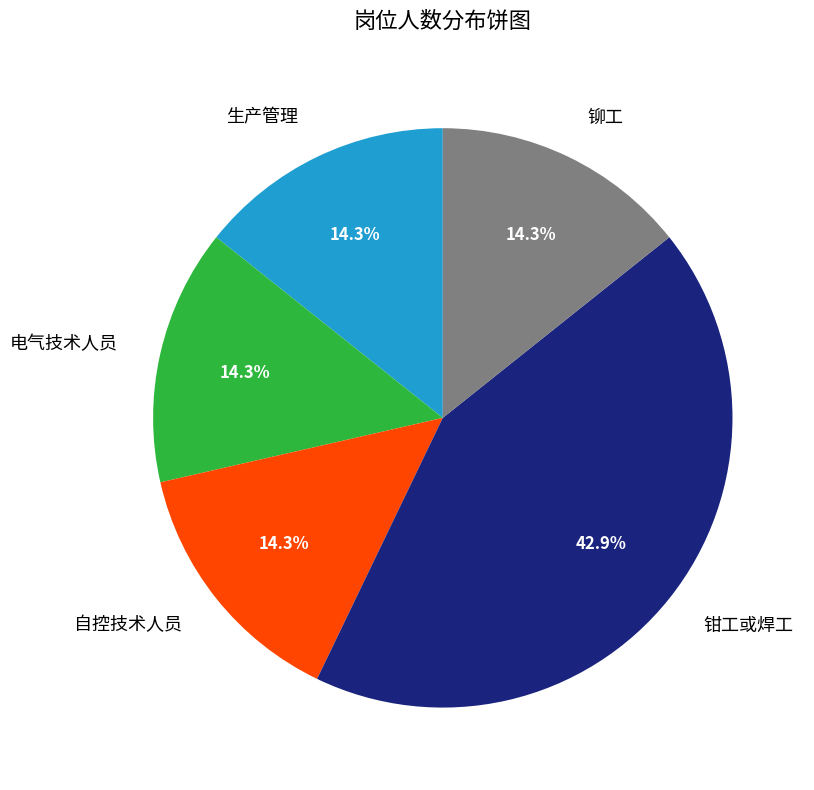

How many slices are in this pie chart?

5